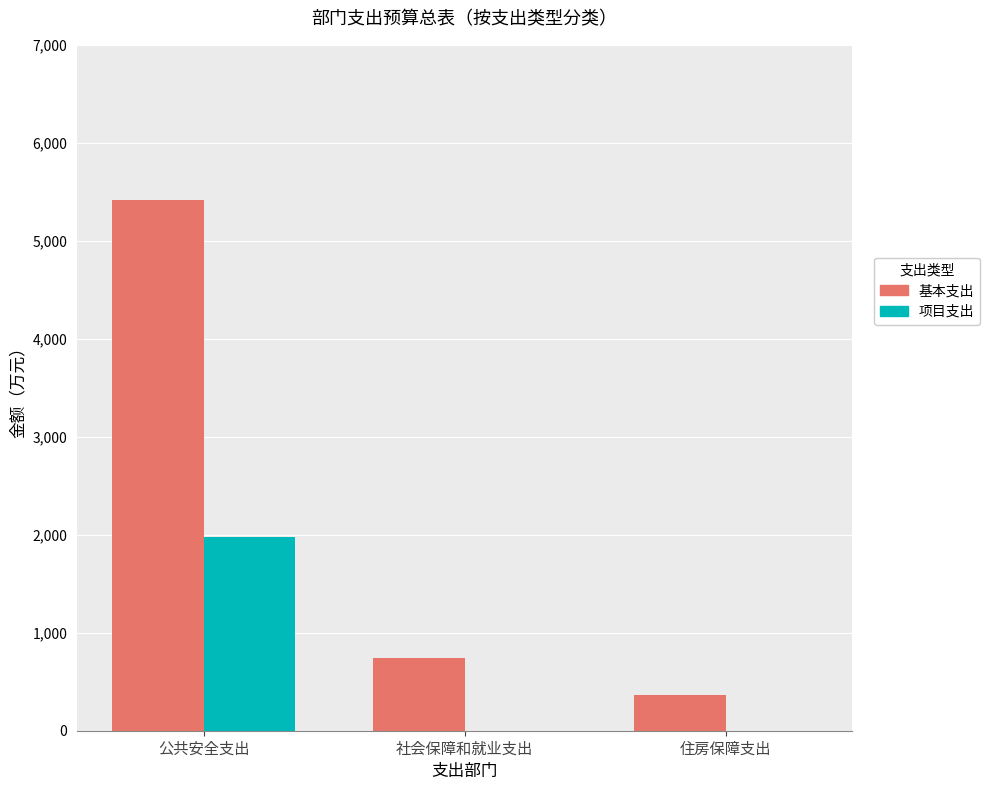

Does the chart contain stacked bars?

No